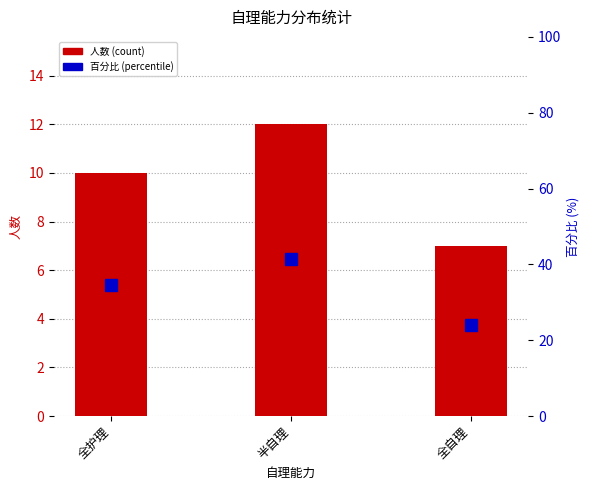

Where is the data nearest to the value 9?

全护理